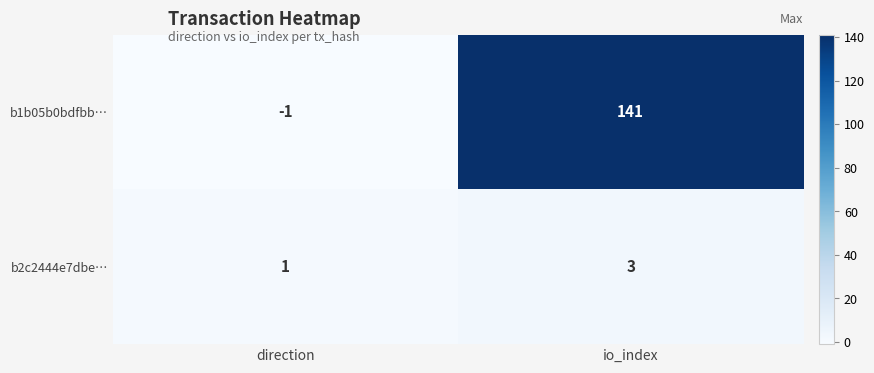

How many categories are shown in the chart?

2